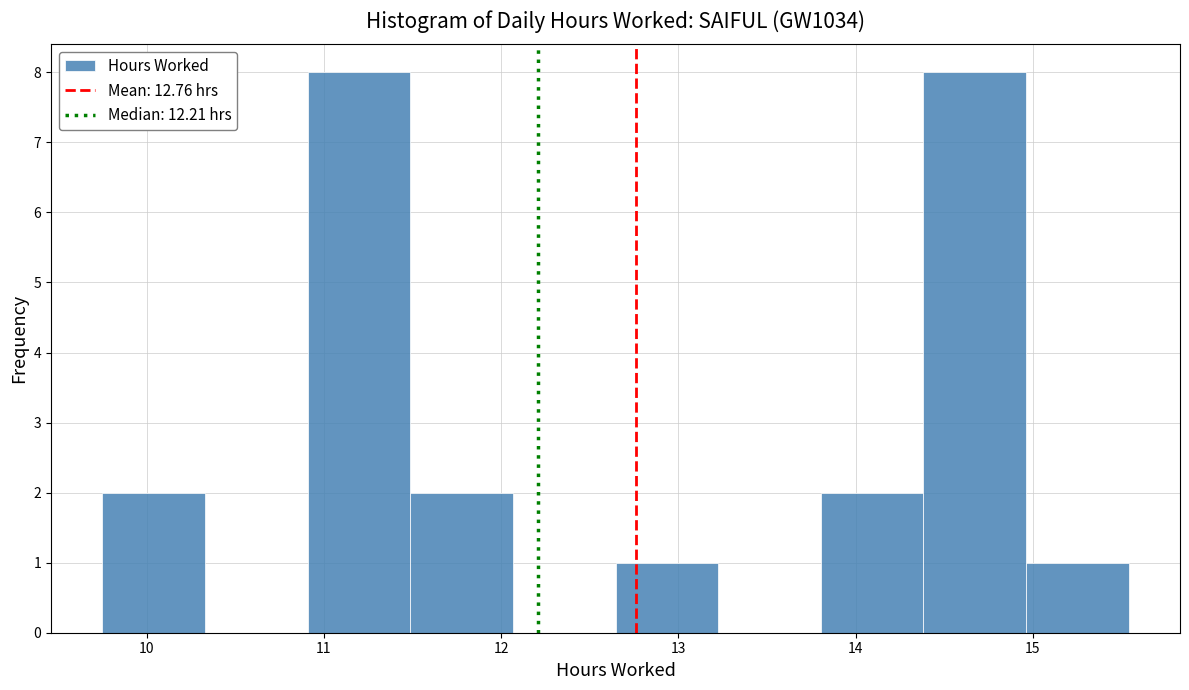

What is the height of the bar covering 12.6 to 13.2 on the x-axis? Neither the bar edges nor the heights are printed on the chart, so give them approximately, as read against the axes.

1